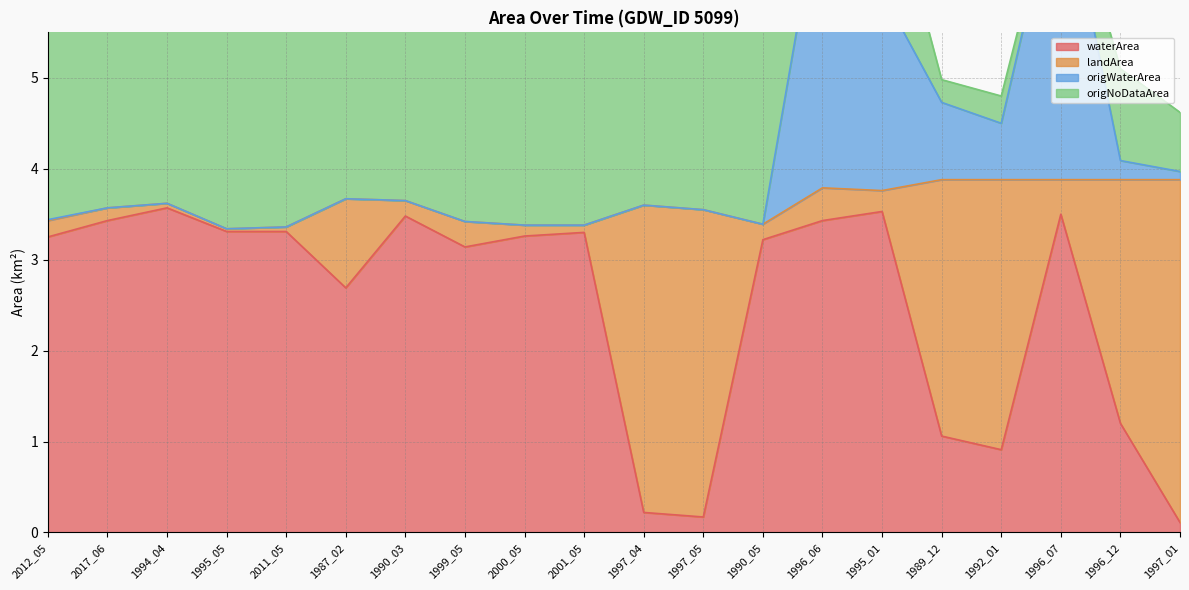

Between 1996_06 and 1987_02, which is larger?

1996_06